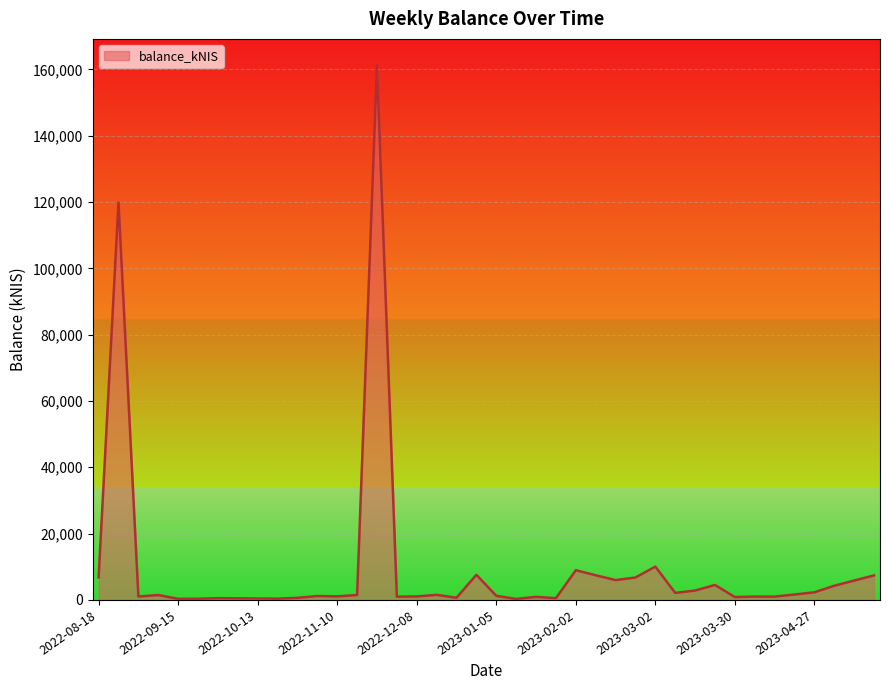

What is the greatest value displayed?

161129.2